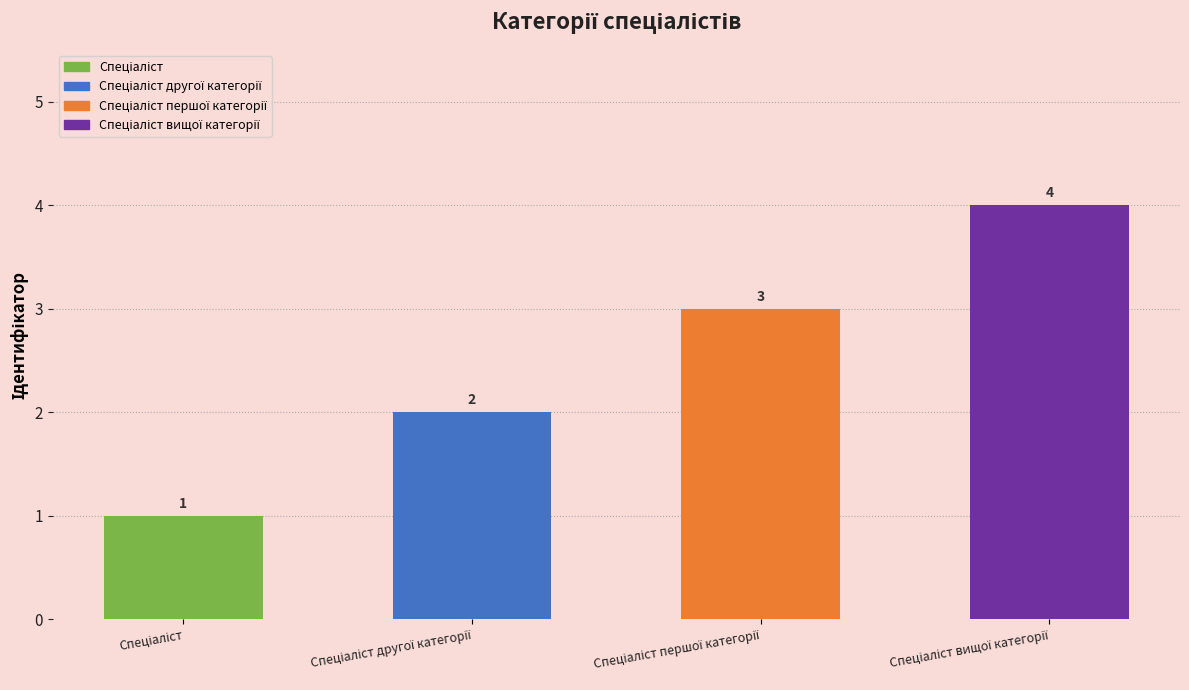

What is the difference between the maximum and minimum values?

3